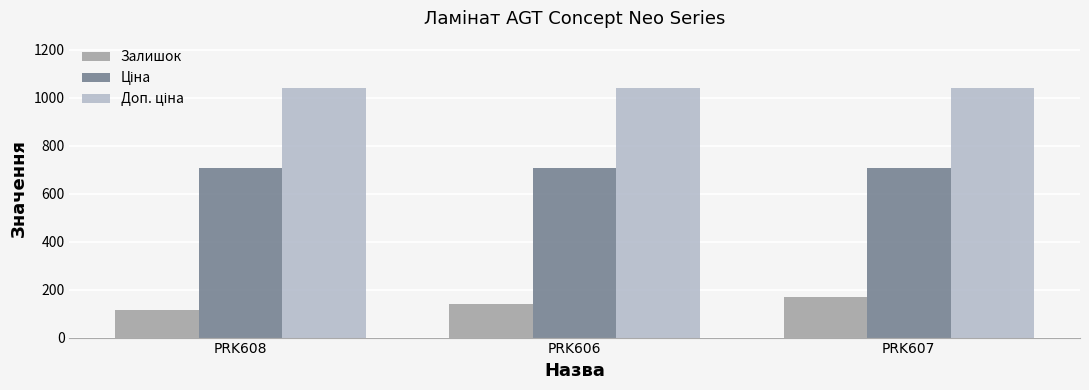

What is the difference between the second highest and minimum values in the Залишок series?

26.0